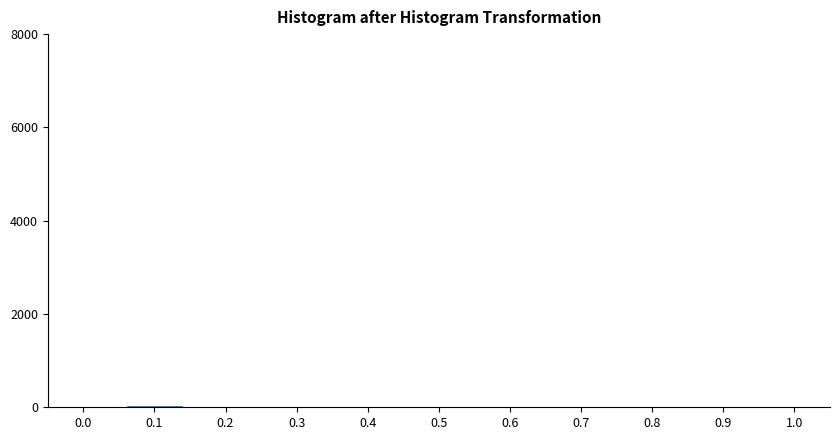

What is the sum of all values?

49